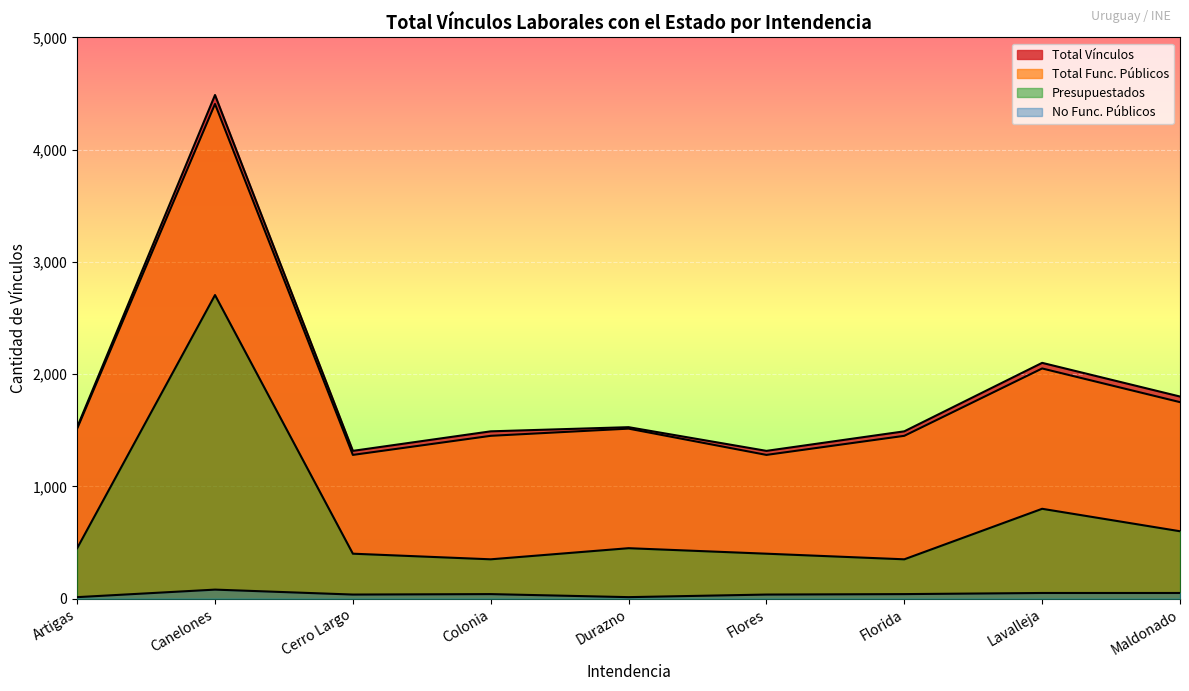

At which category is the sum across all series the highest?

Canelones